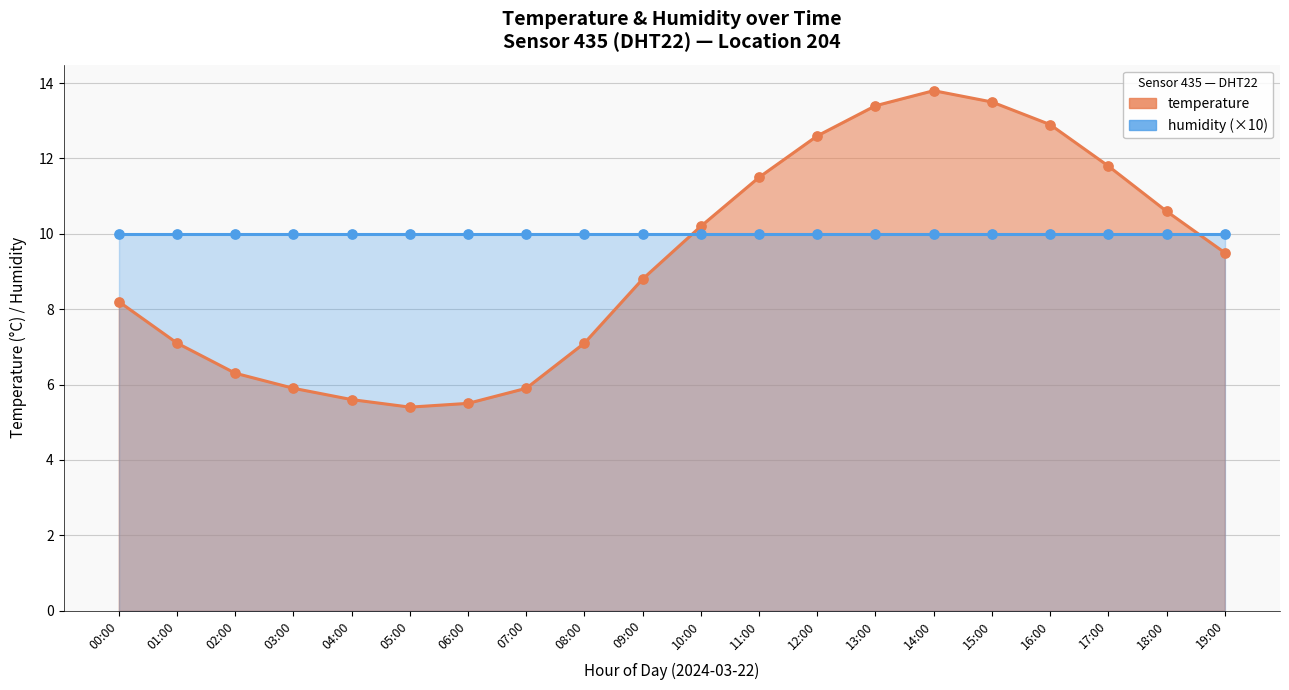

What is the change in value from 16:00 to 18:00?

-2.3